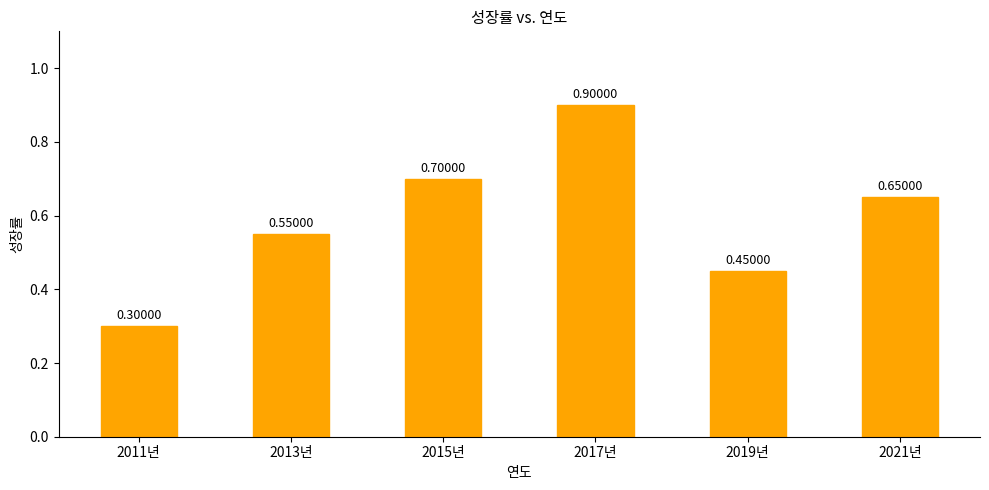

True or false: the data shows 0.4 at 2013년.

False